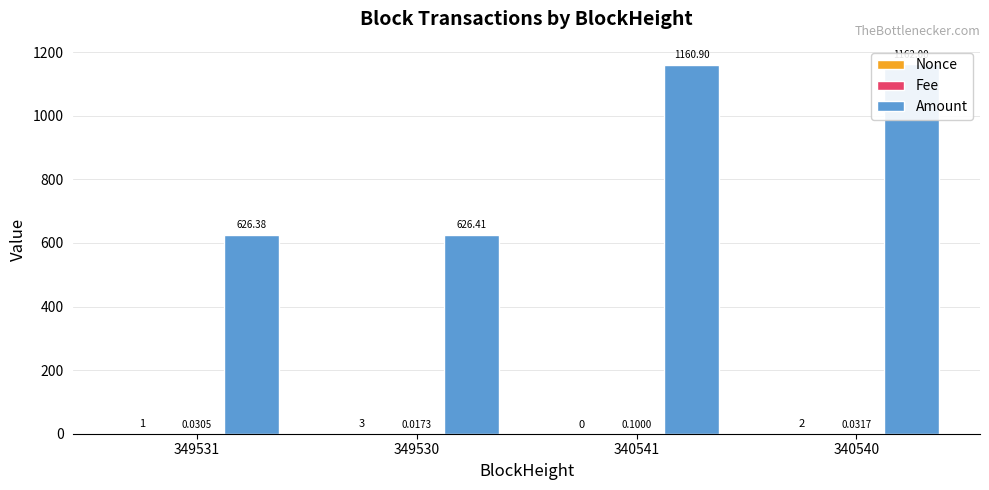

What is the maximum value shown in the chart?

1162.0